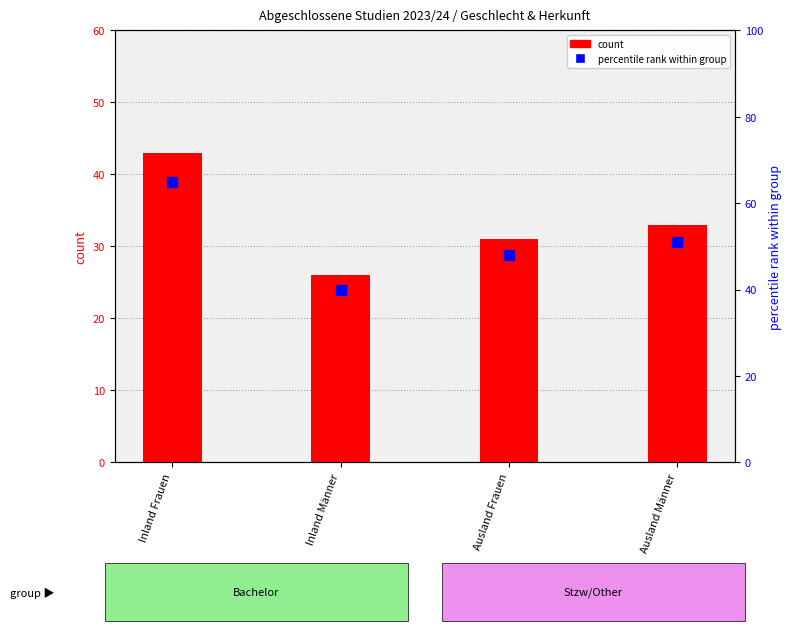

Which series has the largest total across all categories?

percentile rank within group